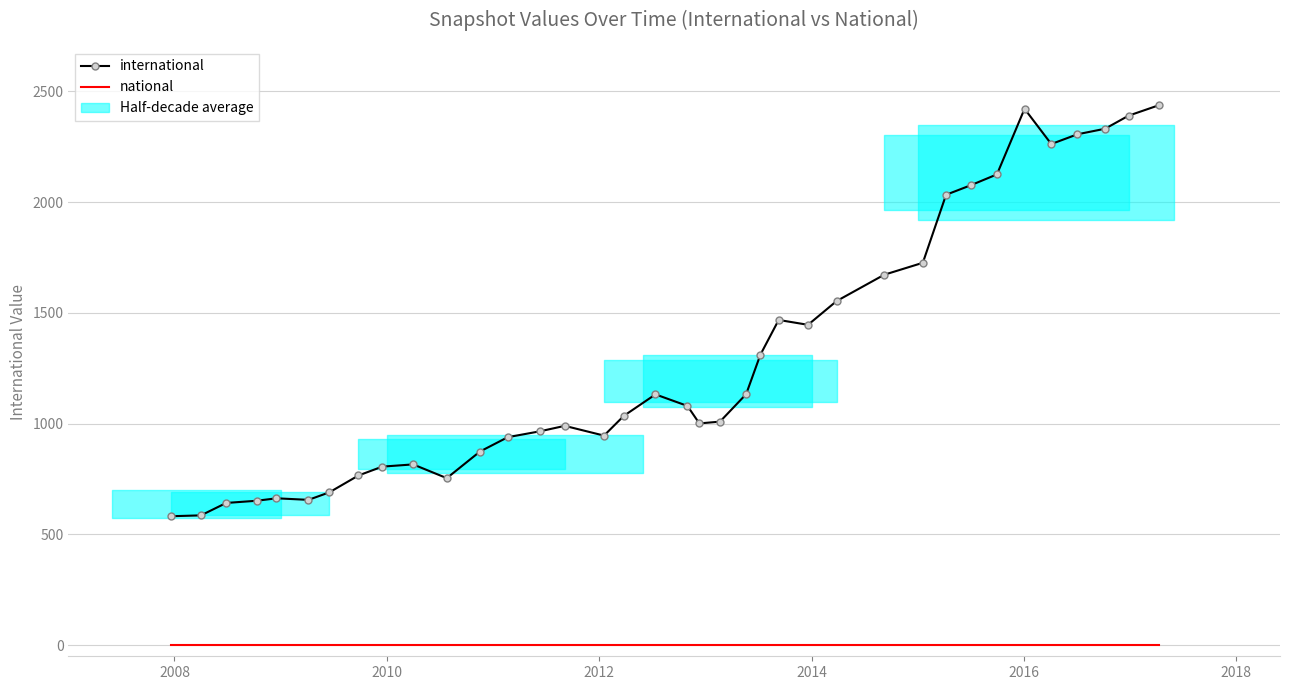

True or false: international and national intersect in this chart.

False